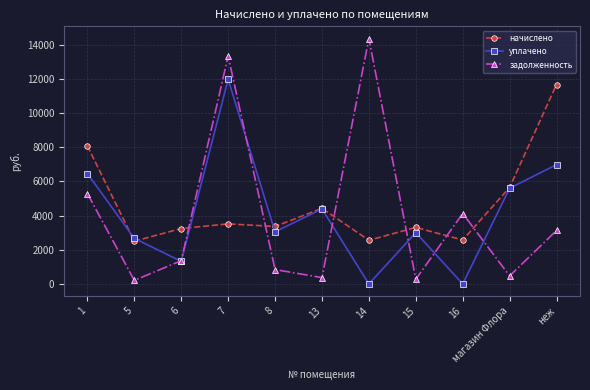

Which series changed the most between 1 and 6?

уплачено